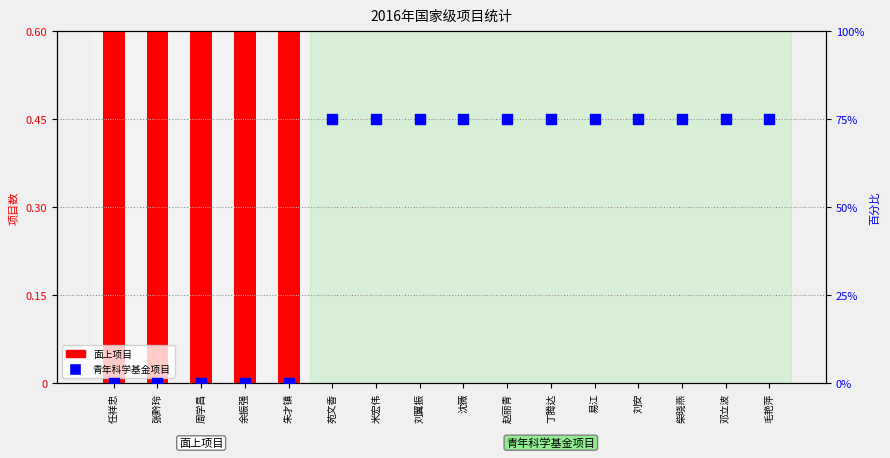

At how many categories does at least one series exceed 3?

11